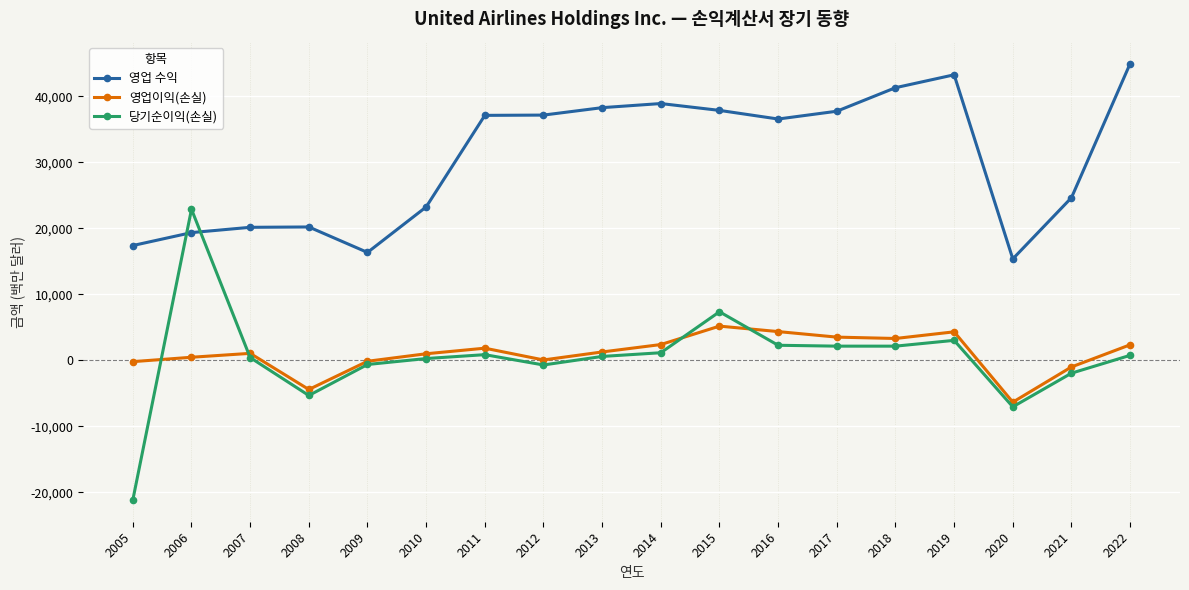

True or false: 당기순이익(손실) has more than 2 points higher than both neighbors.

True